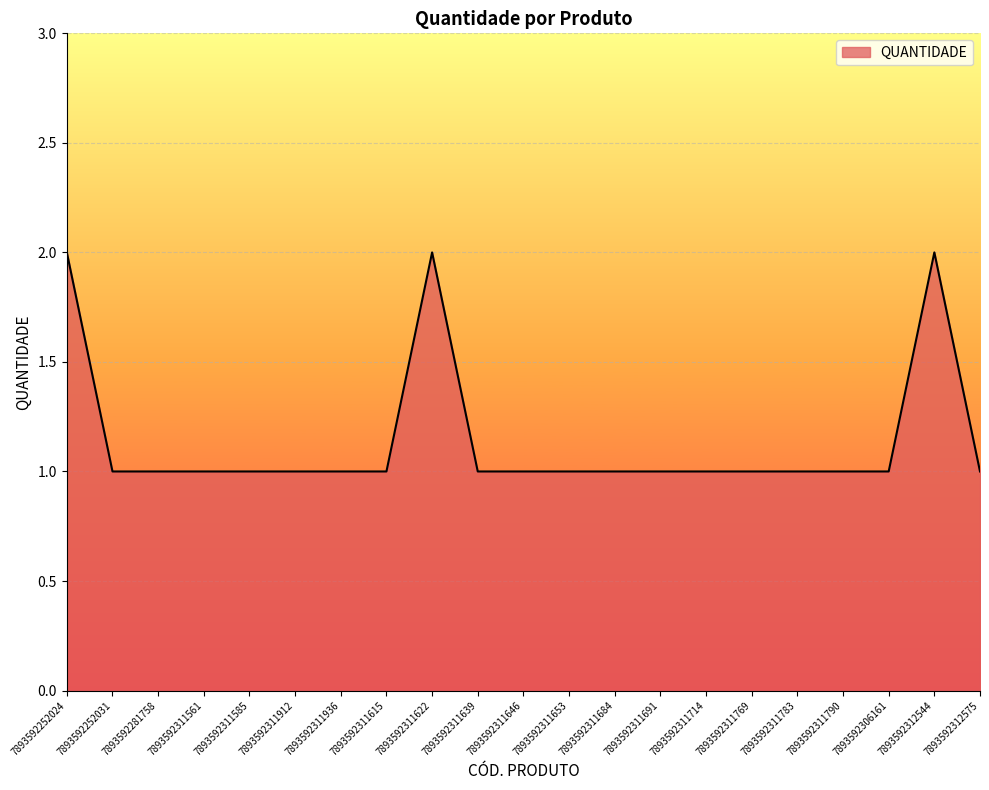

What is the ratio of the value at 7893592311790 to the value at 7893592311691?

1.0